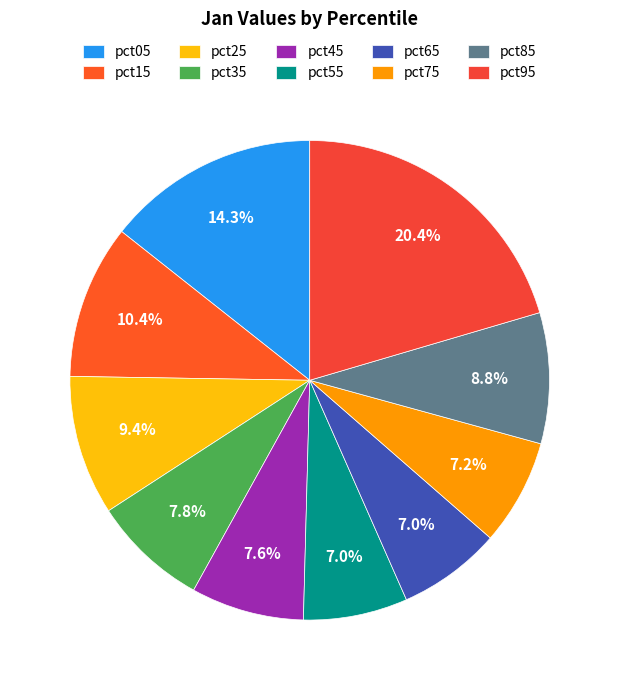

To the nearest percent, what is the difference between the largest and smallest slice percentages?

13%